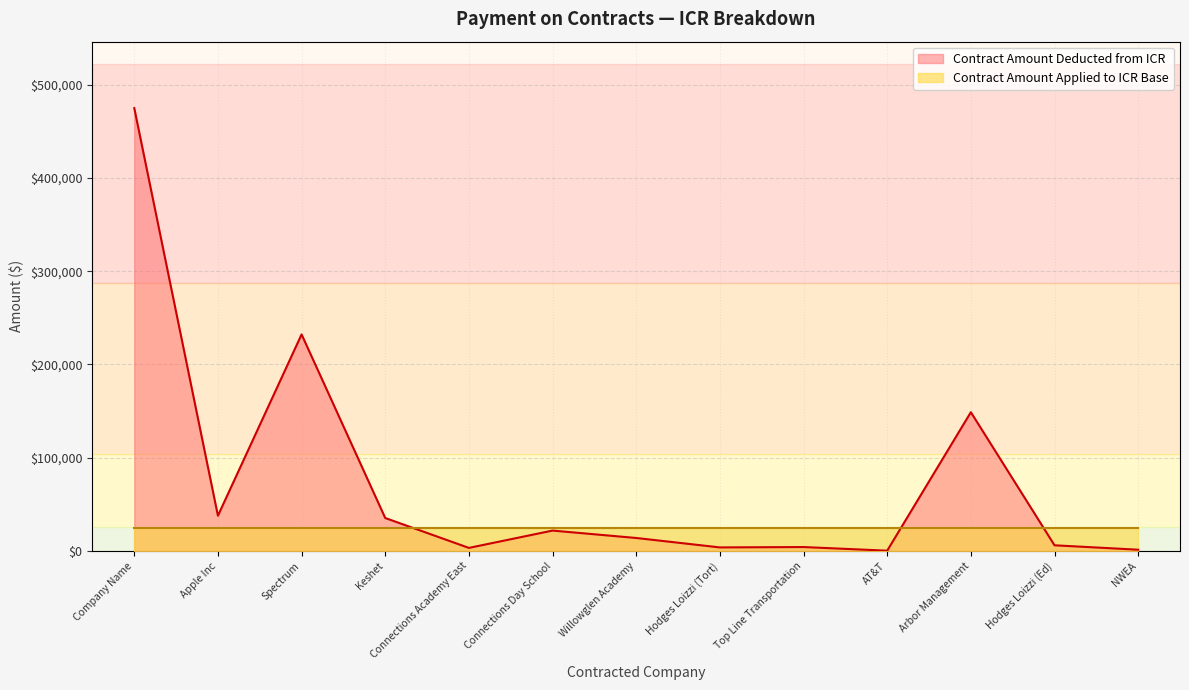

Does the chart display data point markers on the line(s)?

No